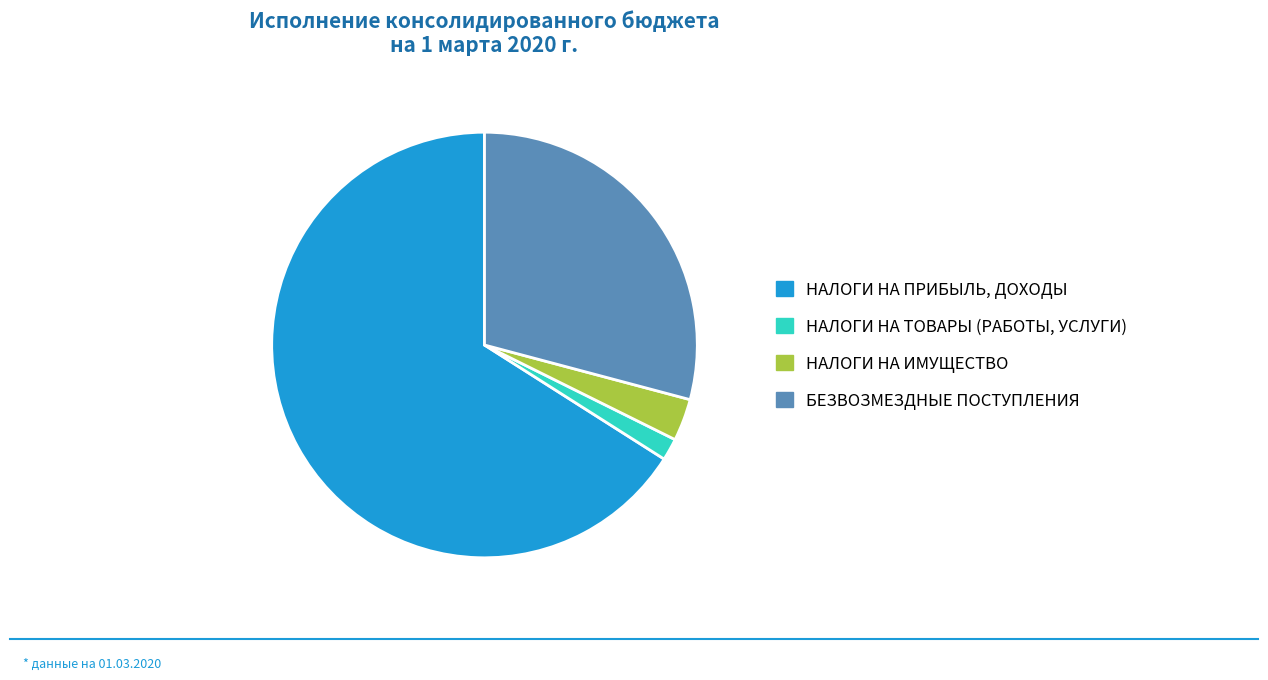

How many segments does this pie chart have?

4